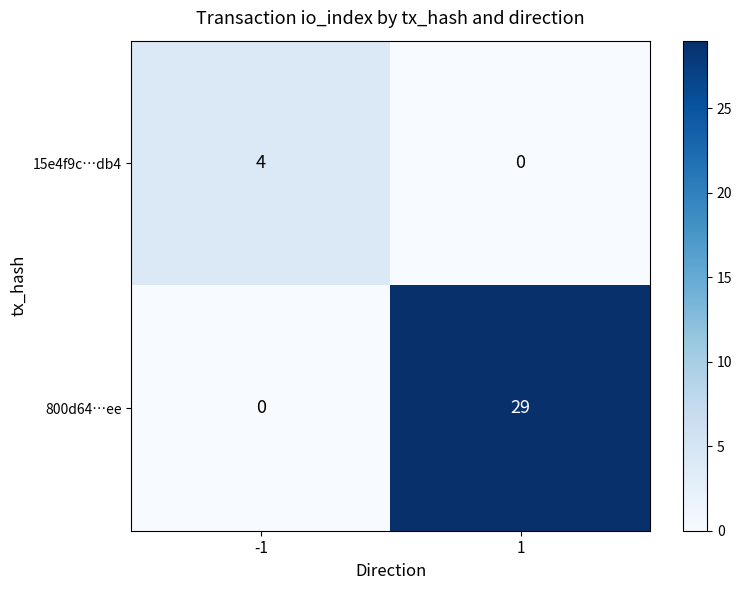

Reading right to left, what are all the values shown in this chart?

15e4f9c…db4: 0	4
800d64…ee: 29	0